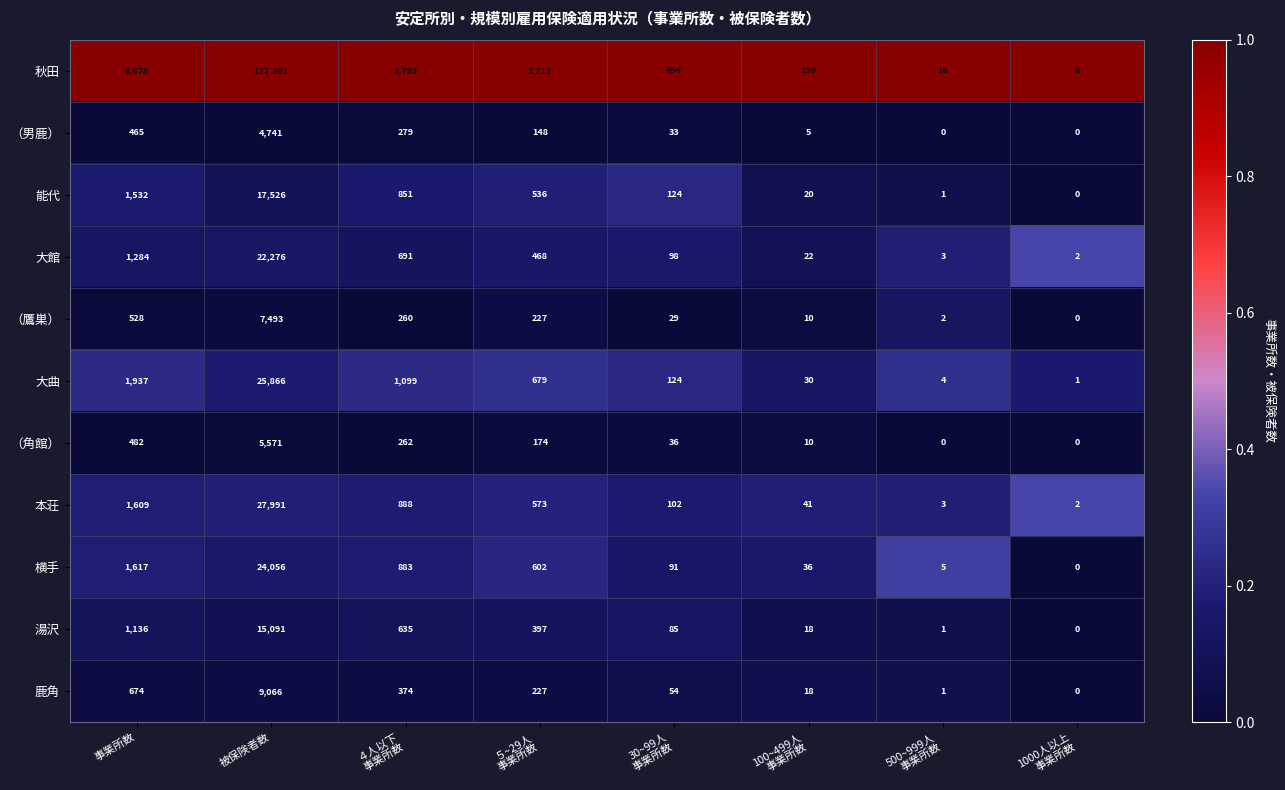

What is the greatest value displayed?

127201